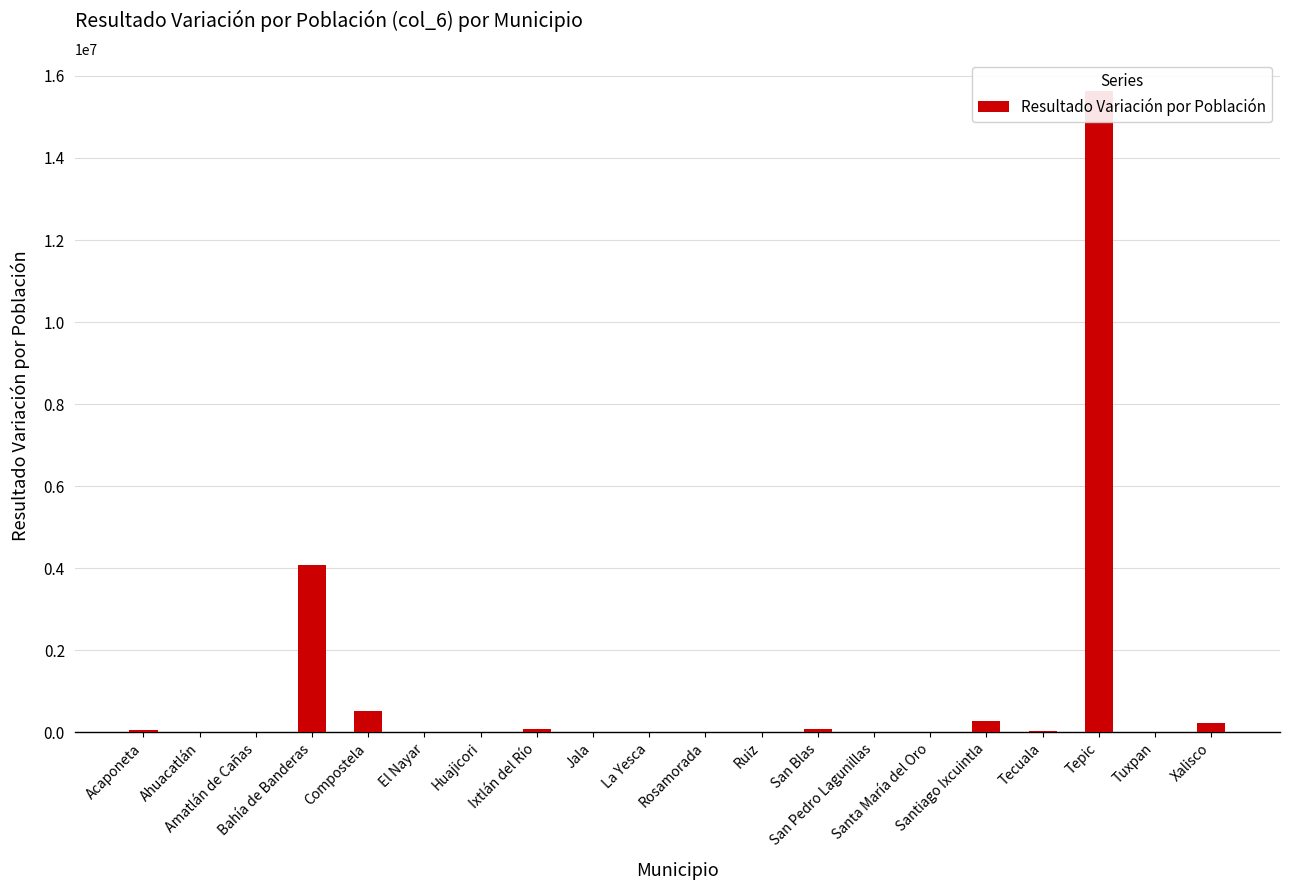

Between Tepic and Tecuala, which is larger?

Tepic